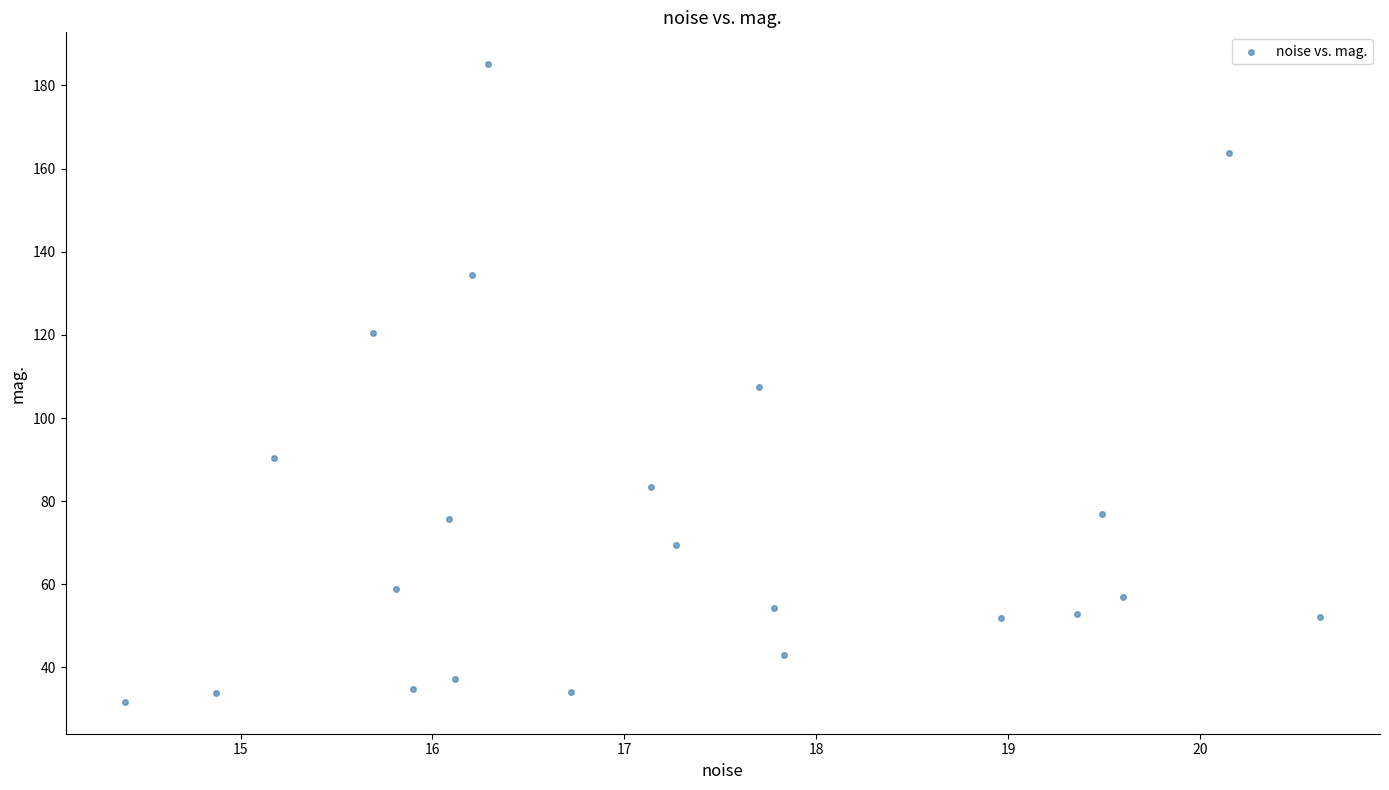

What is the range of Y values (max minus min)?

153.4